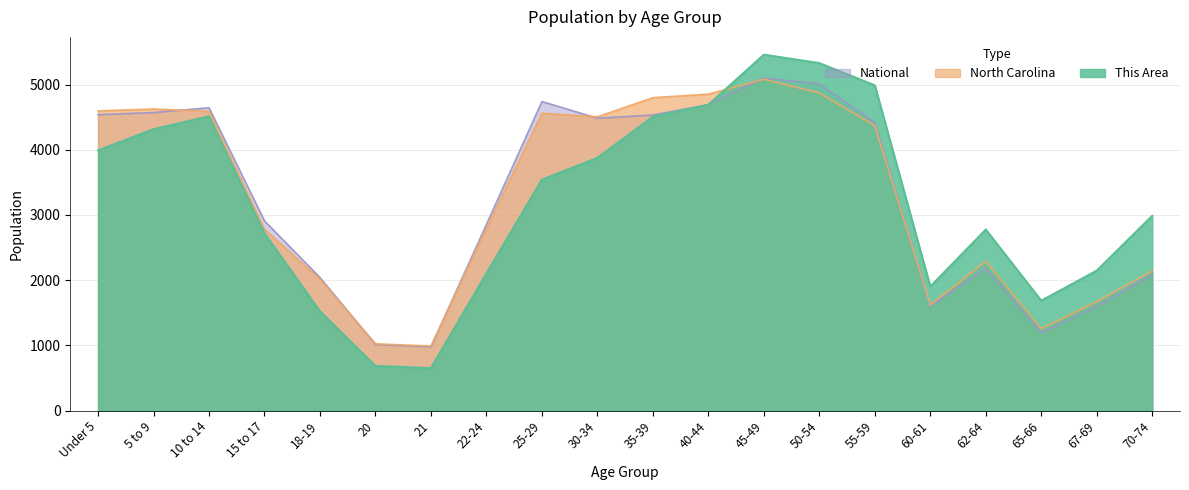

Which category has the lowest value in the North Carolina series?

21